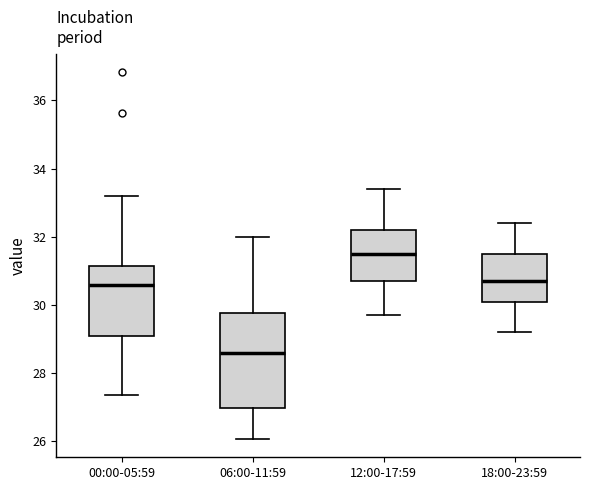

Reading left to right, transcribe this box plot: for each box, give where its median line is, the range the box spans, and where its two whiskers end, as read against the y-axis. The values are not printed on the chart, so give them approximately, as read against the axis.

00:00-05:59: median 30.6, box 29.2 to 31.2, whiskers 27.4 to 33.2
06:00-11:59: median 28.6, box 27.0 to 29.8, whiskers 26.0 to 32.0
12:00-17:59: median 31.6, box 30.8 to 32.2, whiskers 29.8 to 33.4
18:00-23:59: median 30.8, box 30.2 to 31.6, whiskers 29.2 to 32.4